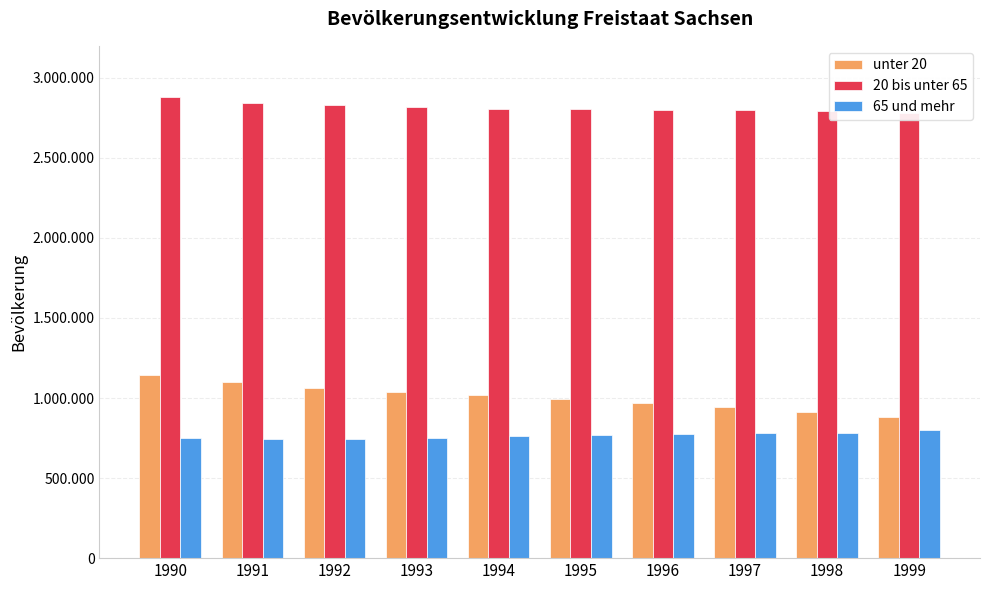

Which series has the largest total across all categories?

20 bis unter 65